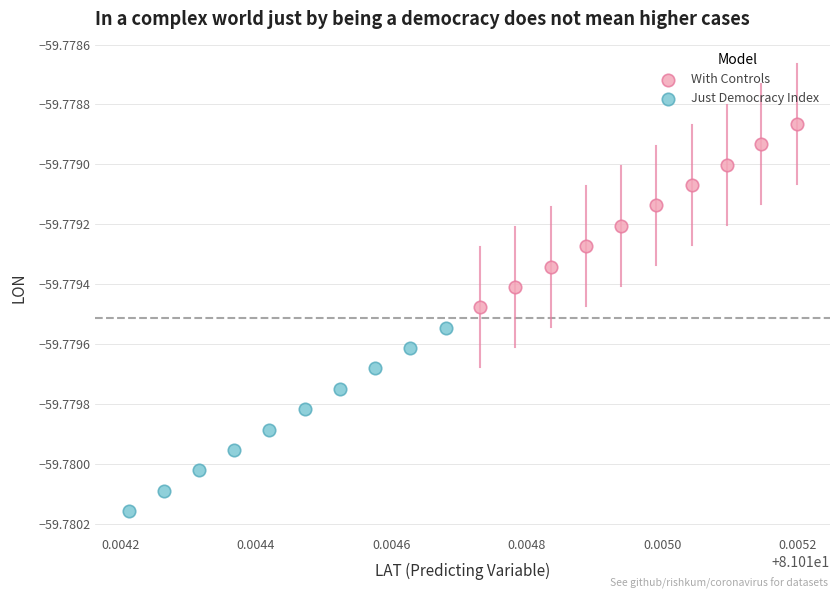

Which series has the largest Y range (max minus min)?

Just Democracy Index